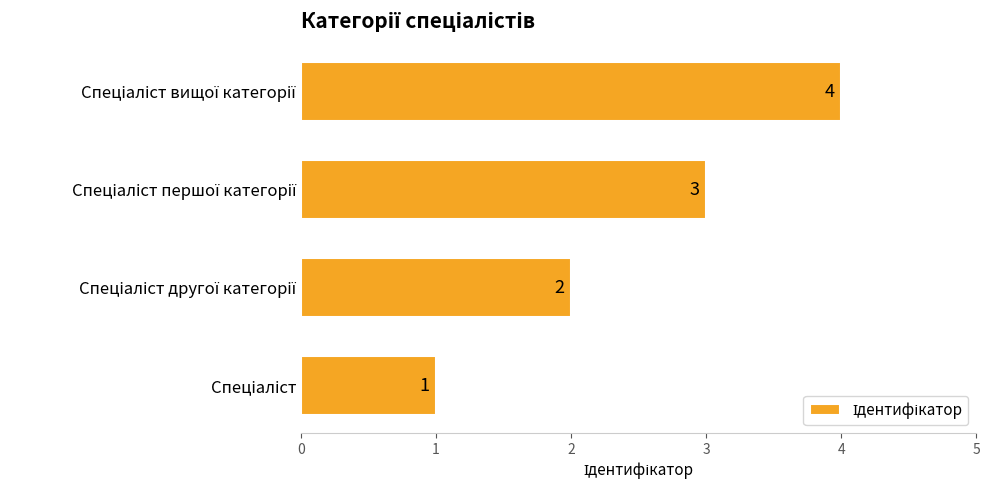

What is the sum of all values?

10